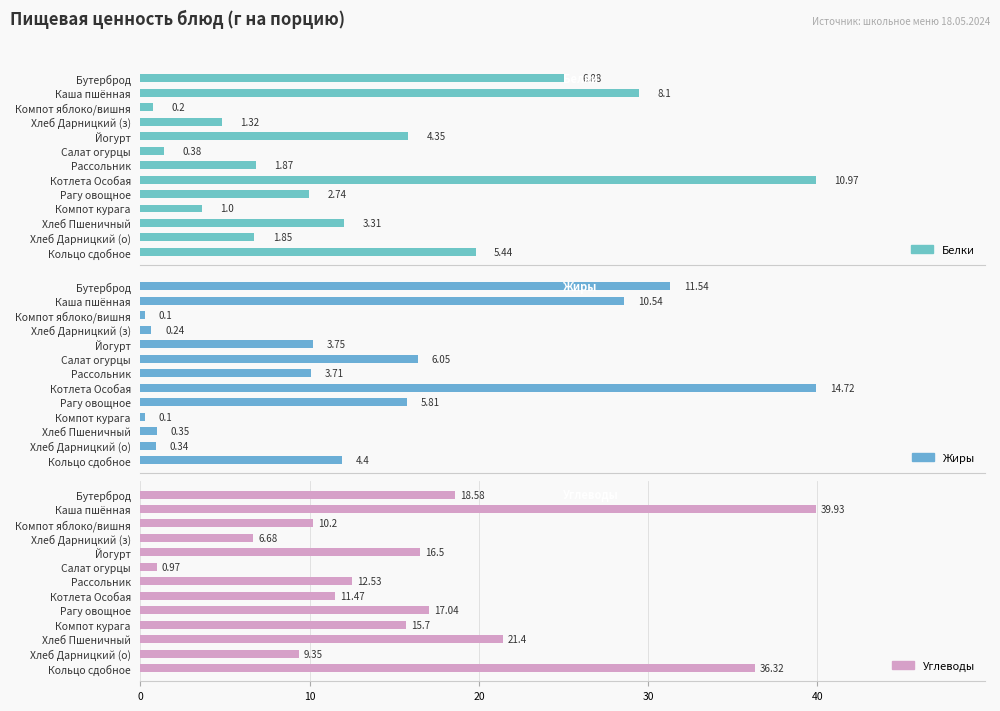

Rank the series at Компот яблоко/вишня from lowest to highest value.

Жиры, Белки, Углеводы